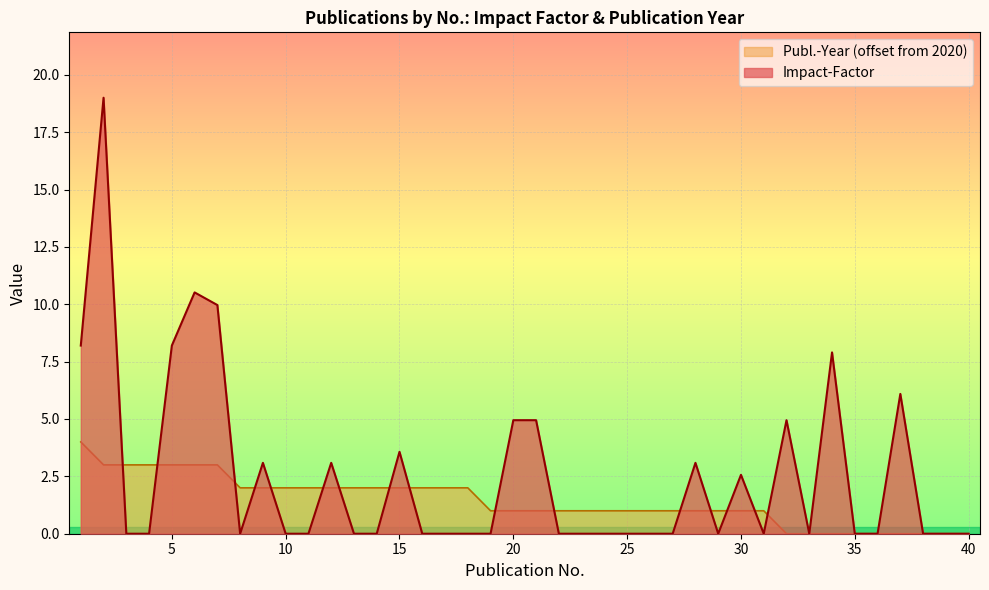

True or false: Publ.-Year has more than 0 interior local peaks.

False